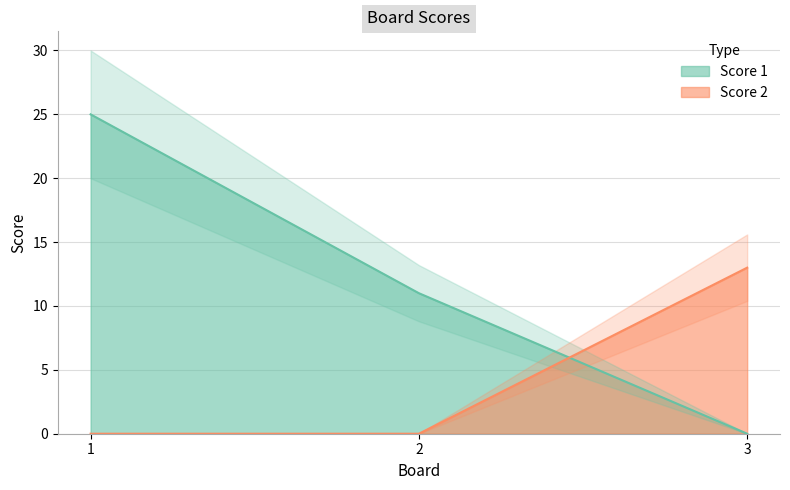

Reading left to right, transcribe all the data shown in this chart.

Score 1: 1=25	2=11	3=0
Score 2: 1=0	2=0	3=13